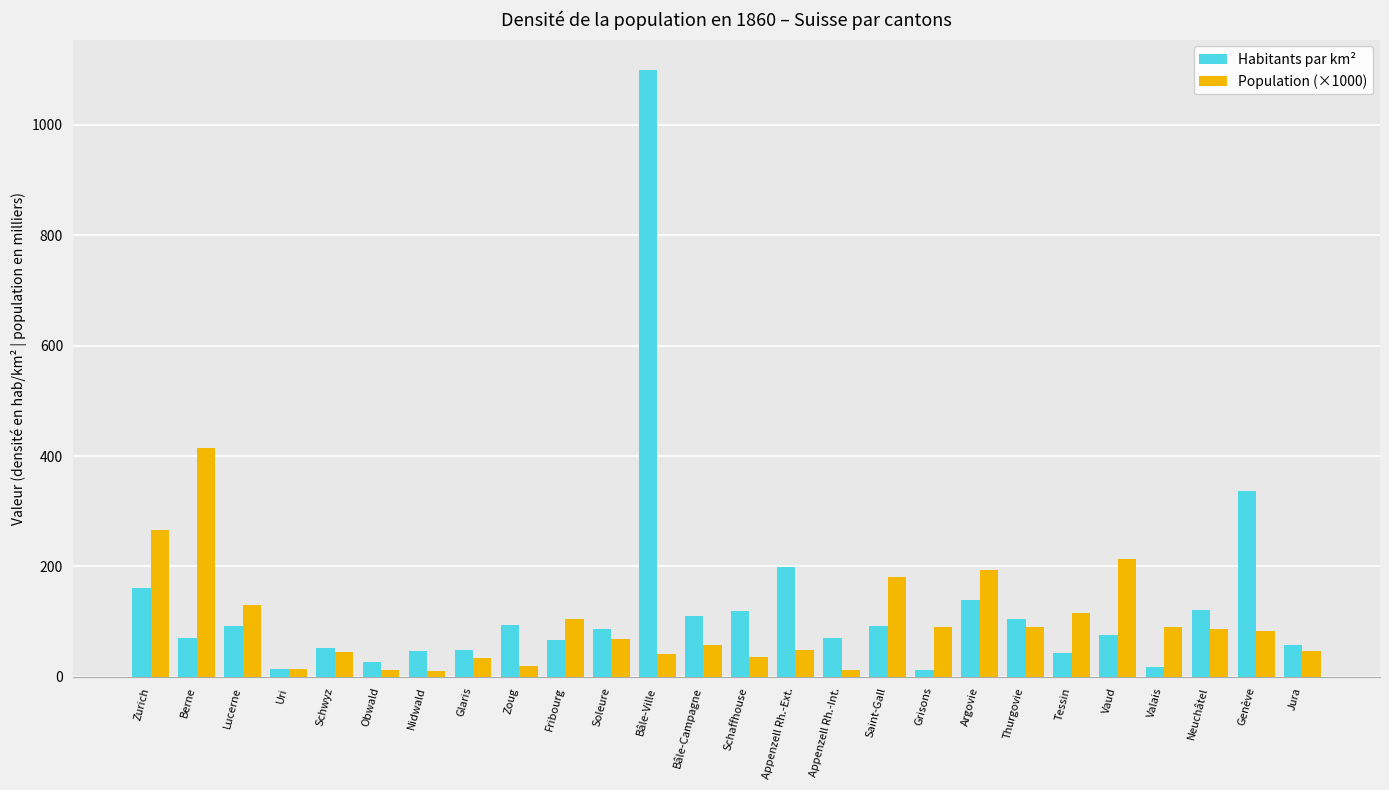

What is the maximum value shown in the chart?

1099.5